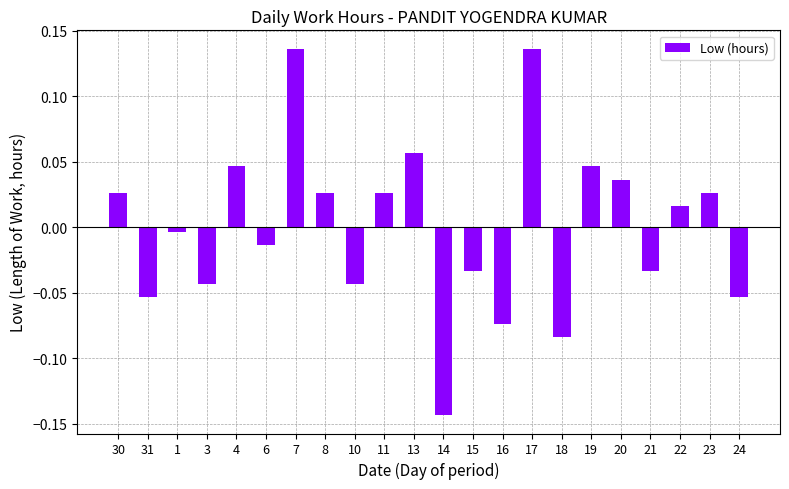

Where does the data first go above 0?

30